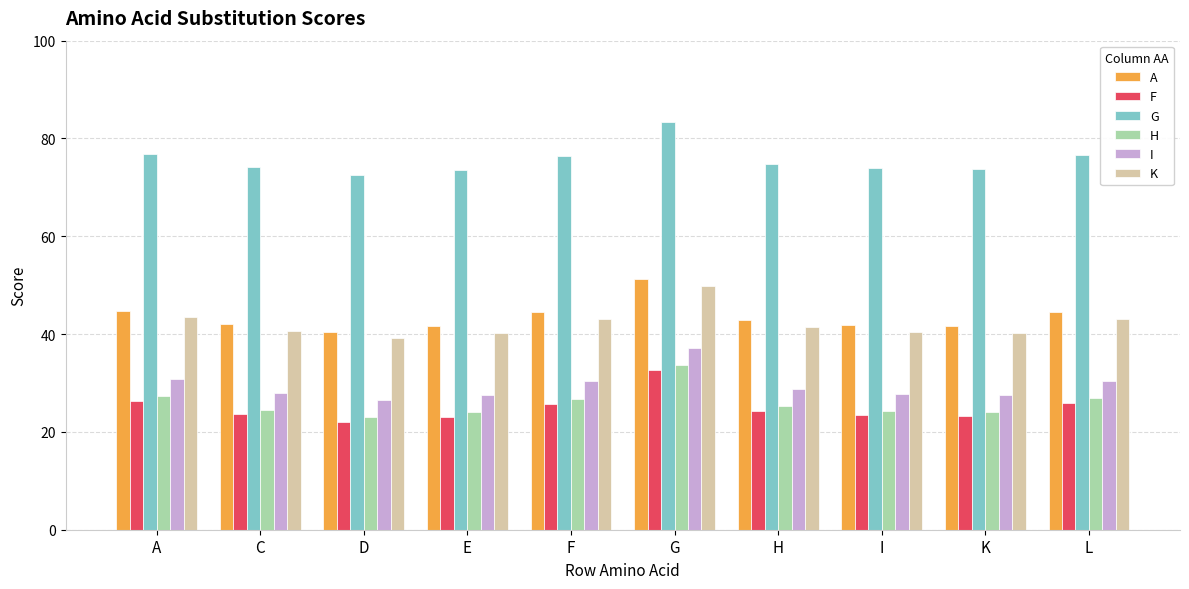

What is the approximate value of A at I?

41.8